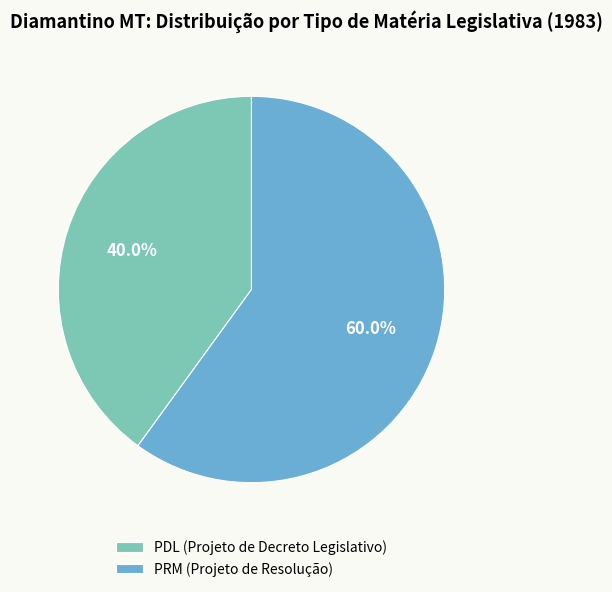

Which category accounts for the majority?

PRM (Projeto de Resolução)